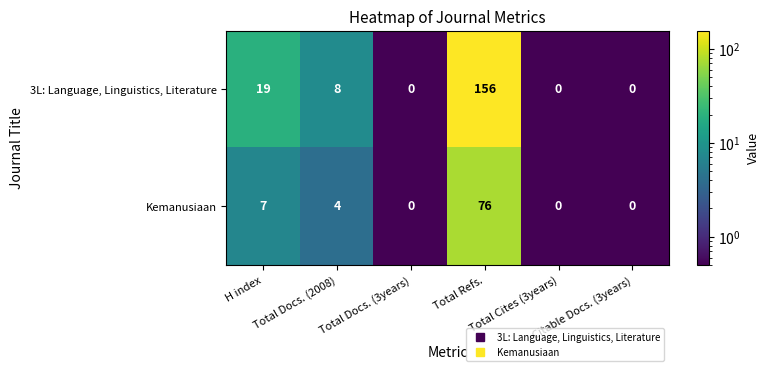

What is the spread (max minus min) of values at Total Docs. (2008)?

4